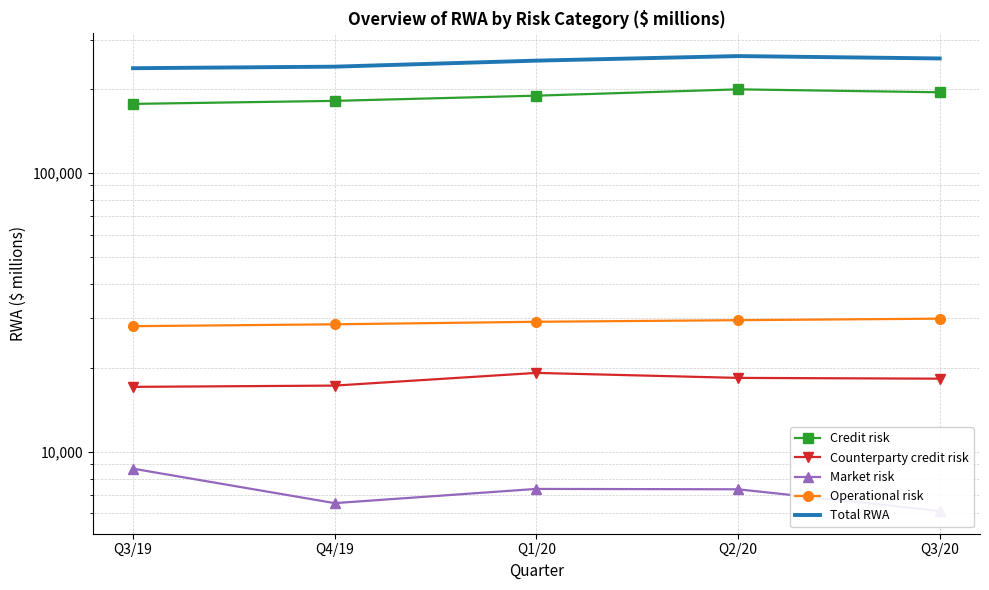

Rank the series at Q3/20 from lowest to highest value.

Market risk, Counterparty credit risk, Operational risk, Credit risk, Total RWA